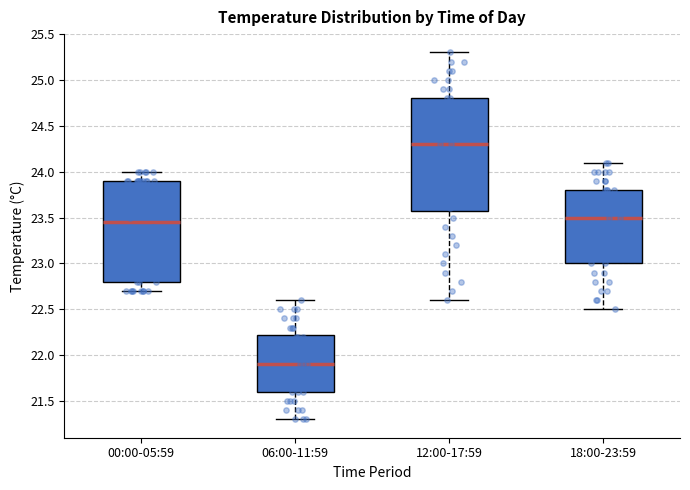

Reading left to right, read every box against the y-axis: the position of its median line, the range the box covers, and the ends of its whiskers. The values are not printed on the chart, so give them approximately, as read against the axis.

00:00-05:59: median 23.45, box 22.80 to 23.90, whiskers 22.70 to 24.00
06:00-11:59: median 21.90, box 21.60 to 22.25, whiskers 21.30 to 22.60
12:00-17:59: median 24.30, box 23.60 to 24.80, whiskers 22.60 to 25.30
18:00-23:59: median 23.50, box 23.00 to 23.80, whiskers 22.50 to 24.10